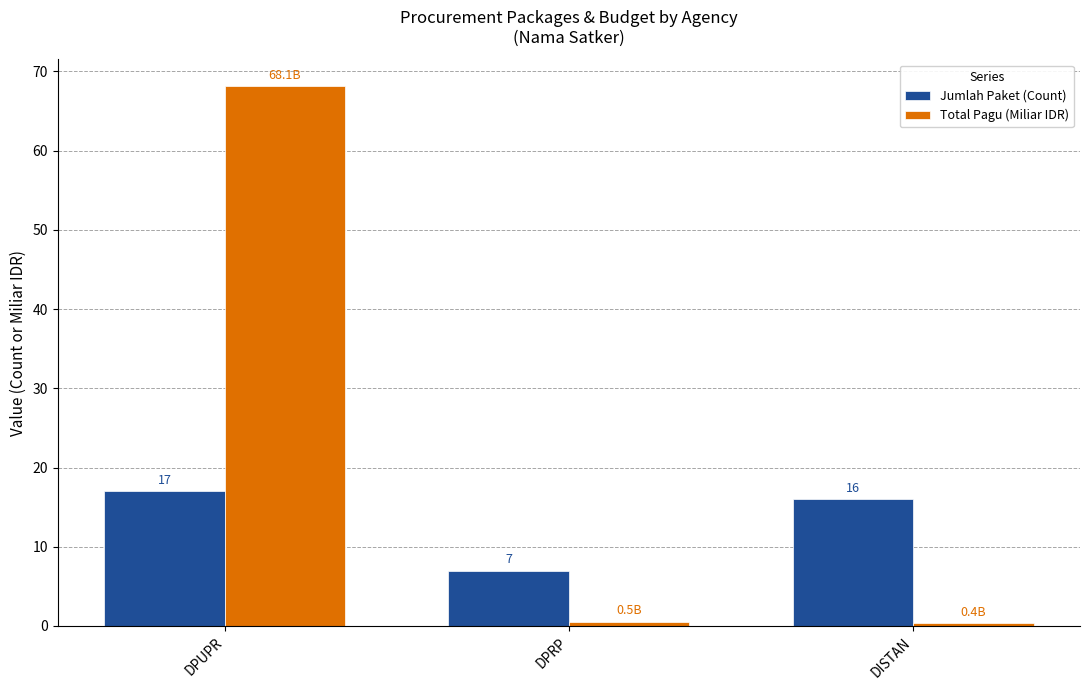

How many series are shown in this chart?

2